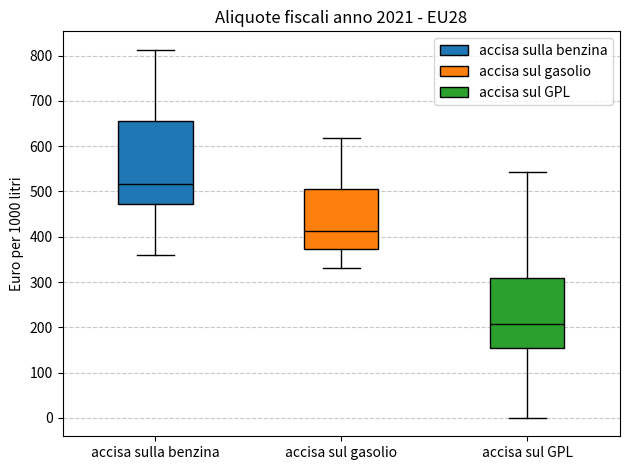

Where does the upper whisker of the box for accisa sul gasolio end on the y-axis? The values are not printed on the chart, so give them approximately, as read against the axis.

620